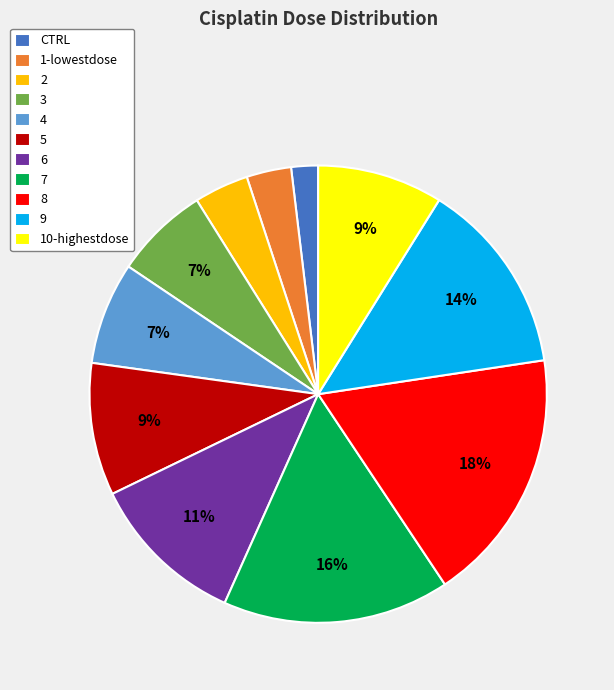

Do 1-lowestdose and 5 together represent more than half of the pie?

No